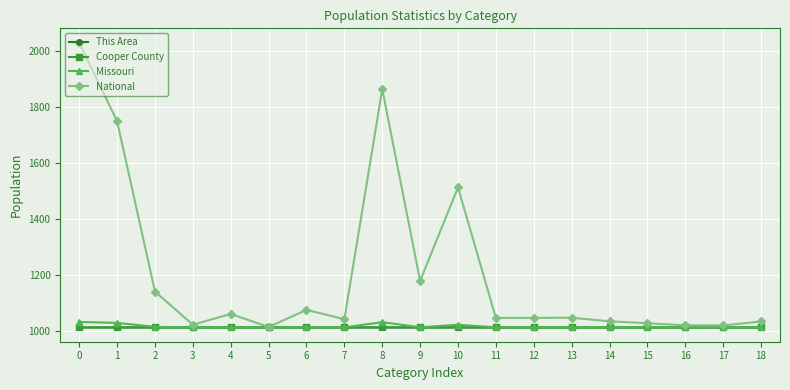

How many distinct data groups are displayed?

4